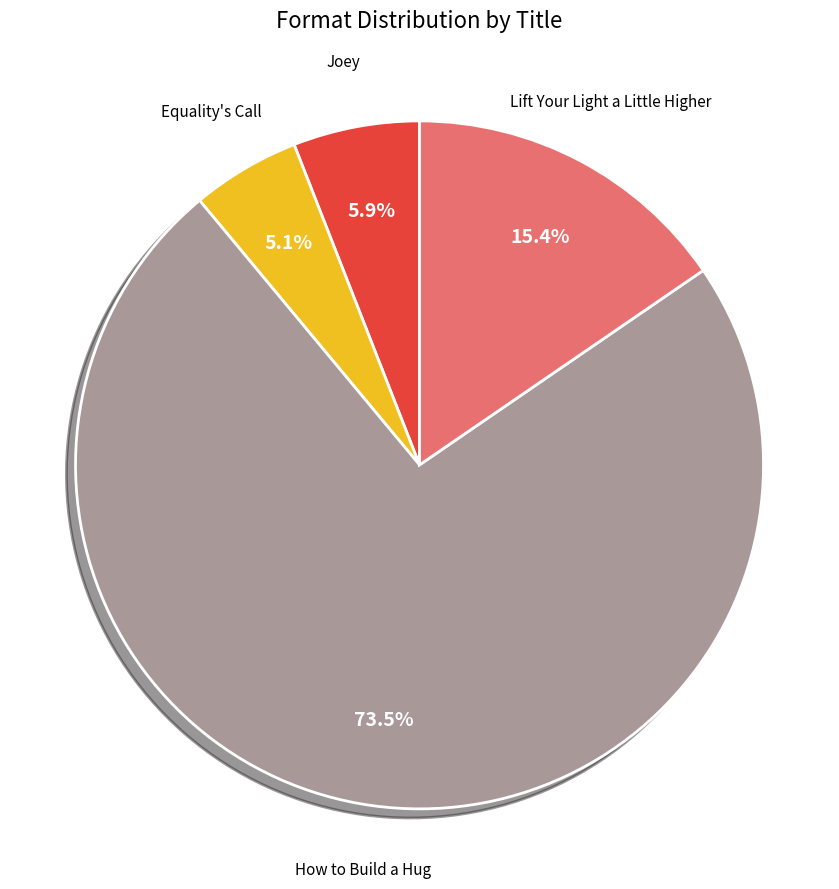

What is the ratio of the value at Lift Your Light a Little Higher to the value at Equality's Call?

3.0